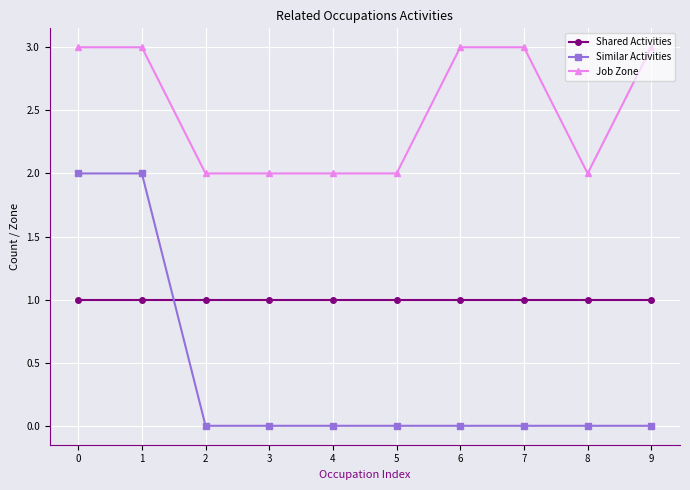

What is the spread (max minus min) of values at 7?

3